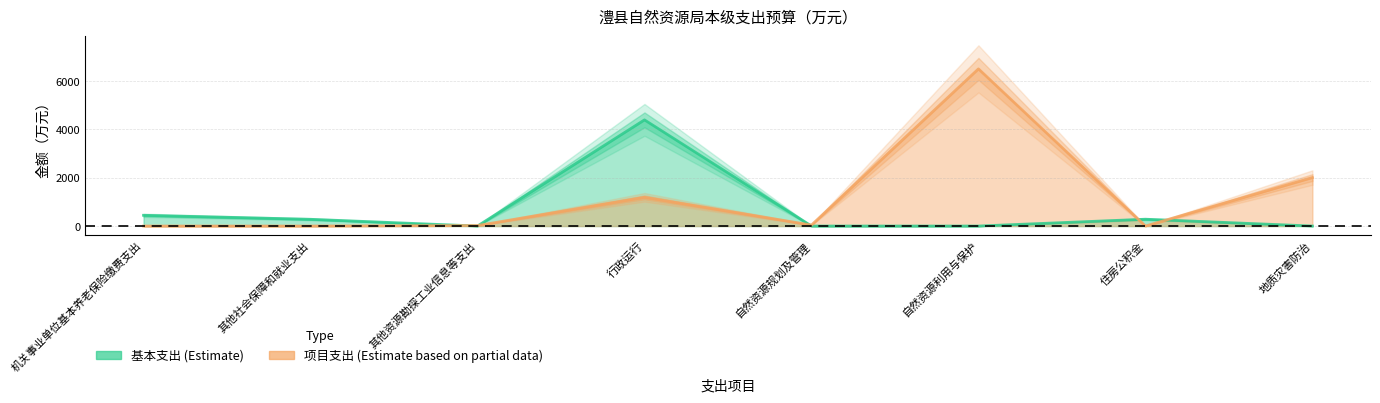

At 地质灾害防治, list the series in order from largest to smallest.

项目支出, 基本支出